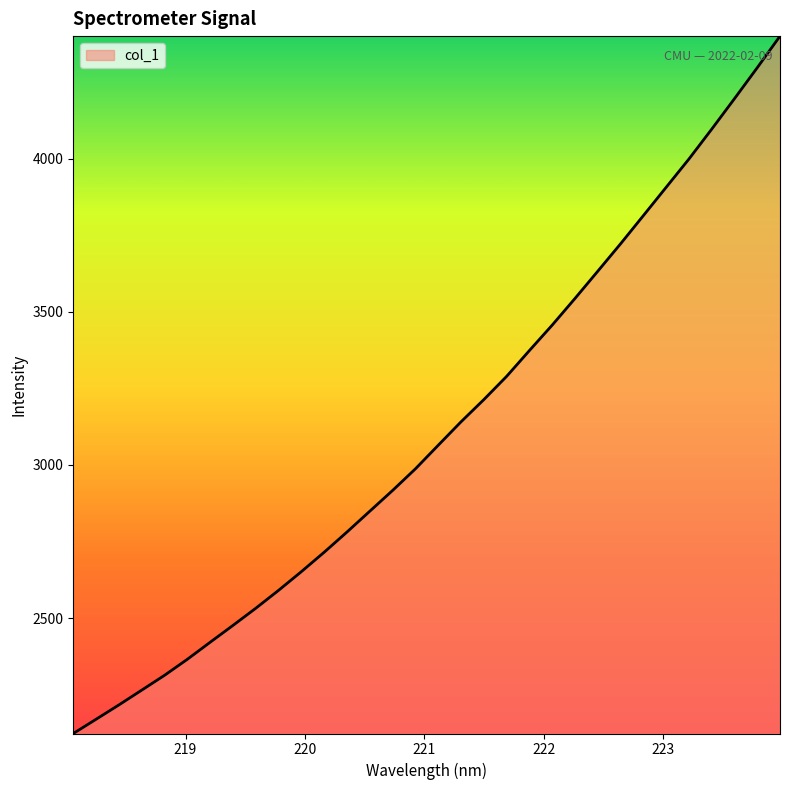

What is the difference between the maximum and minimum values?

2276.6